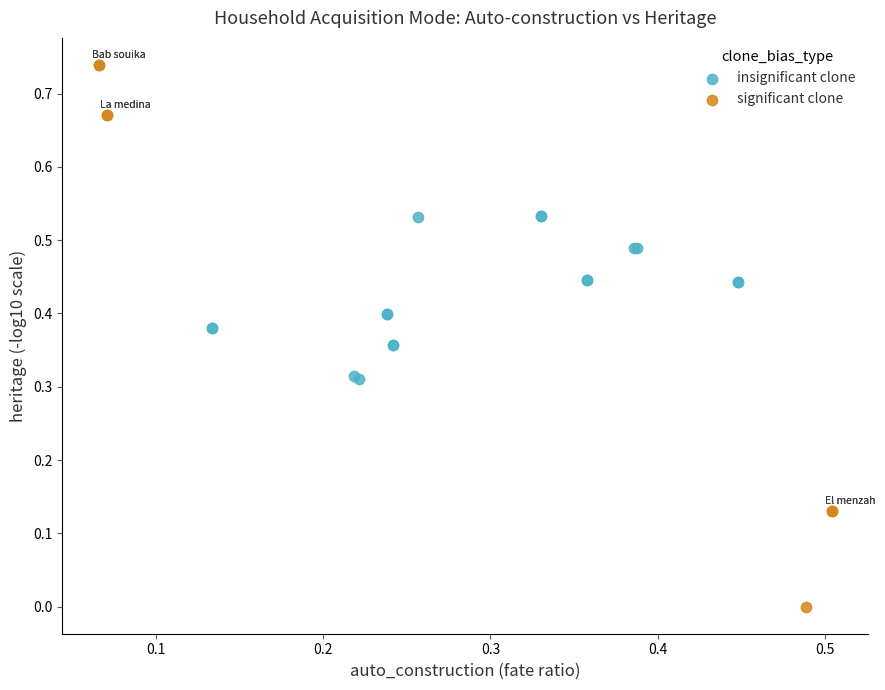

Which series reaches the minimum Y coordinate?

significant clone